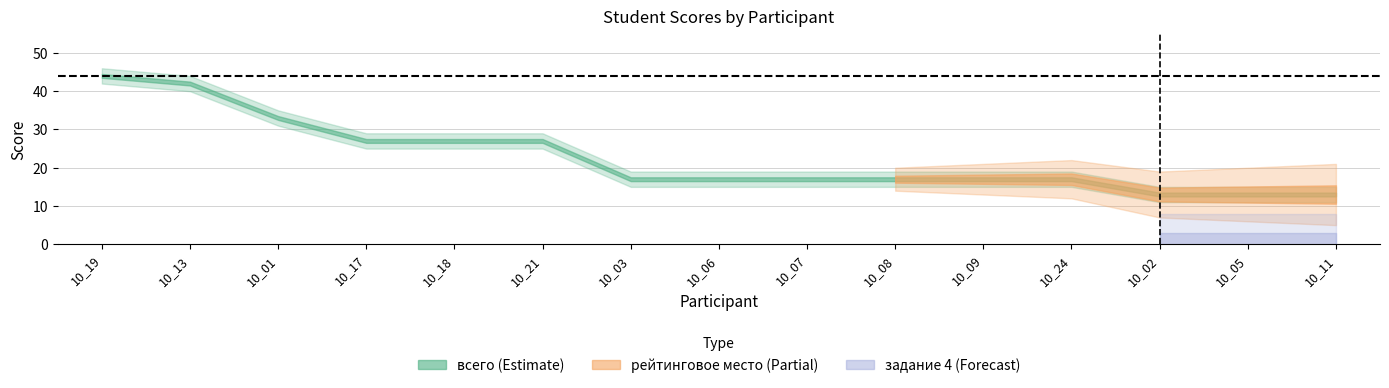

True or false: всего has a value of 27 at 10_17.

True